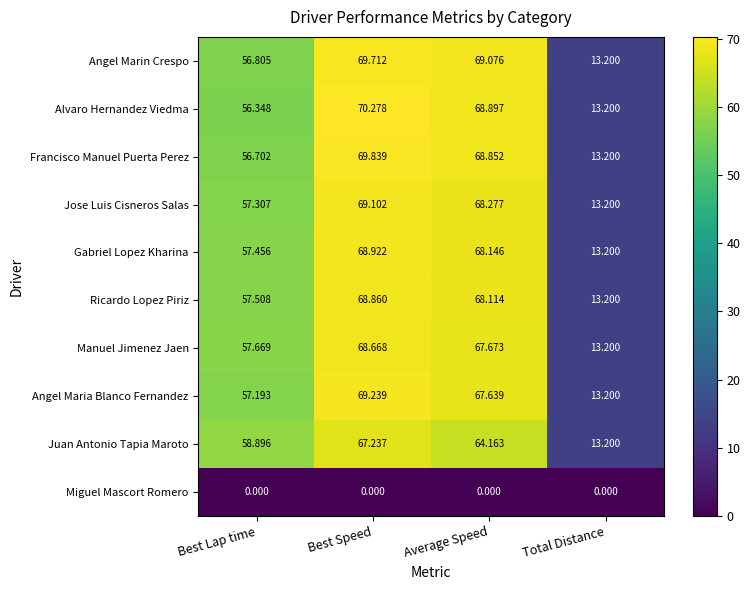

At which category is the sum across all series the highest?

Best Speed